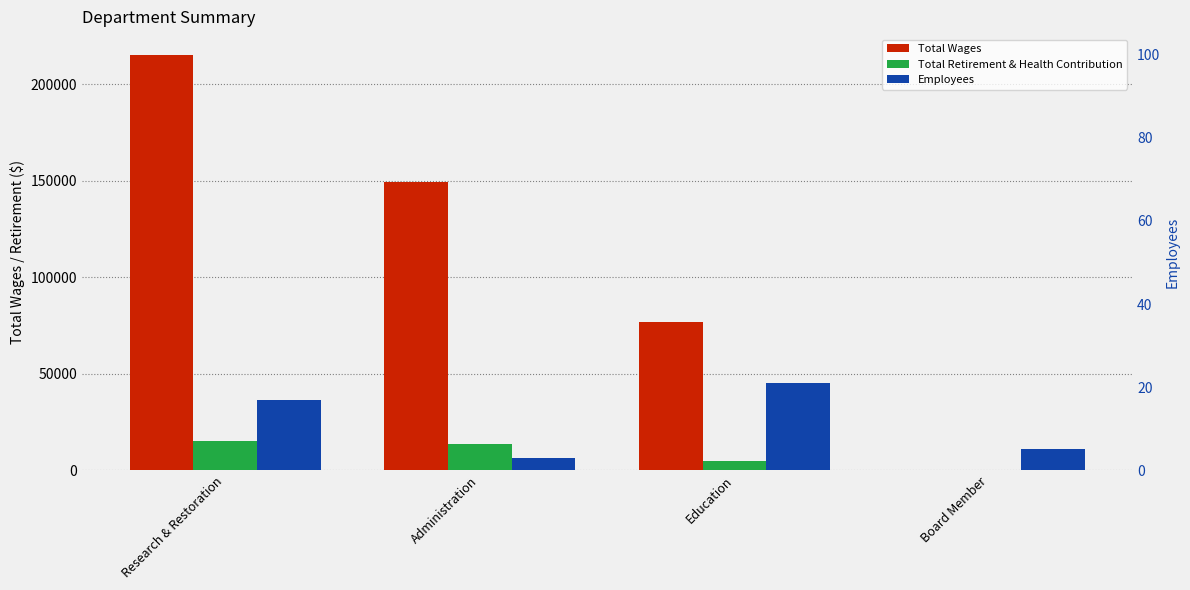

At which label does Employees first exceed 17?

Education